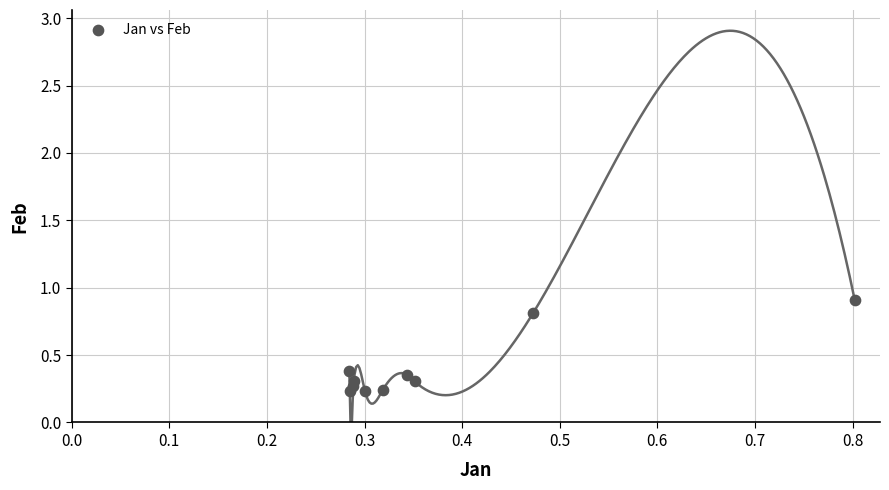

What is the range of X values (max minus min)?

0.5